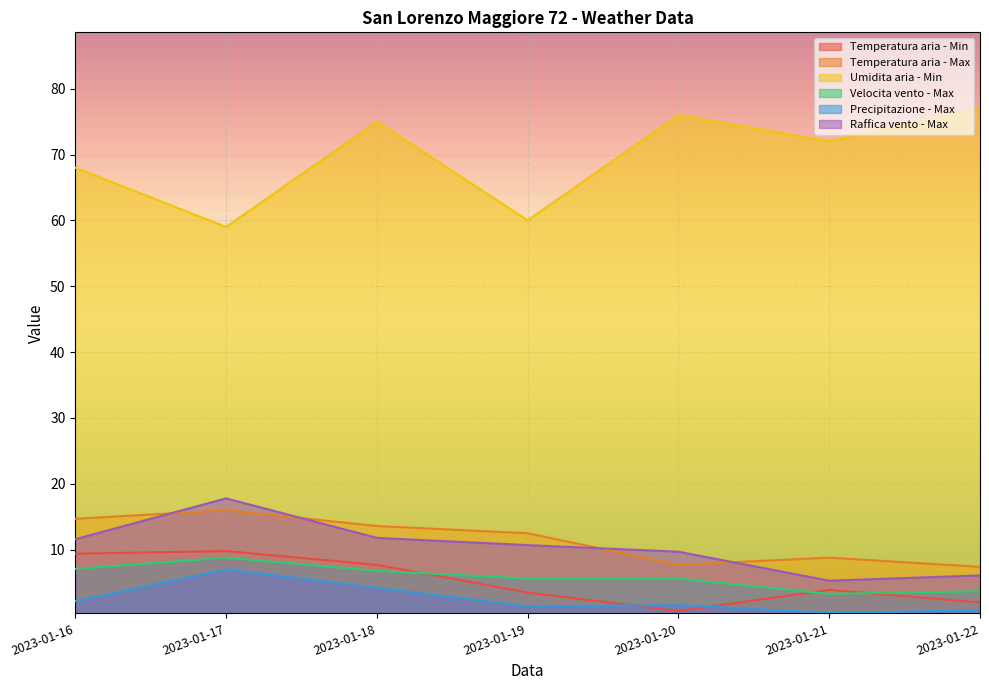

What is the difference between the Temperatura aria - Max values at 2023-01-19 and 2023-01-17?

3.5